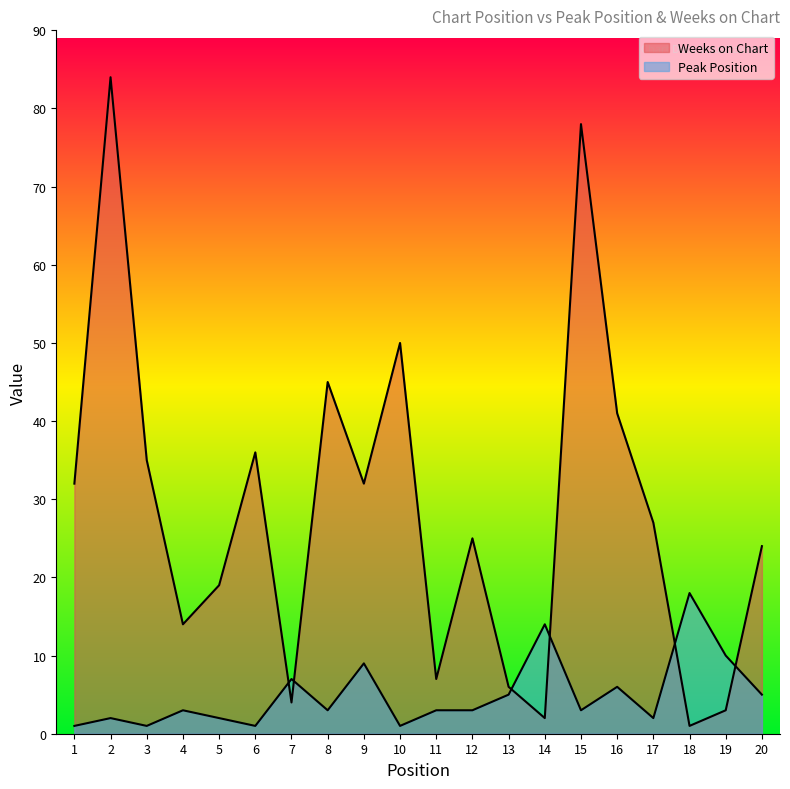

How many values in the Weeks on Chart series exceed 27?

9